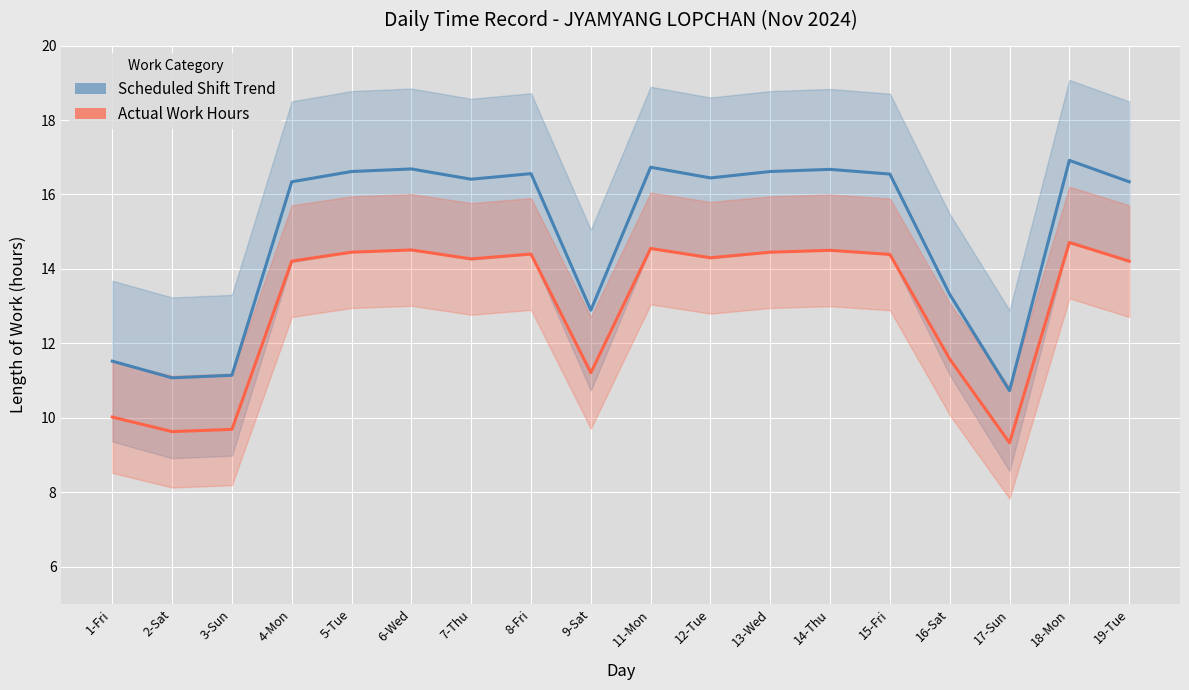

True or false: Actual Work Hours and Scheduled Shift Trend intersect in this chart.

False